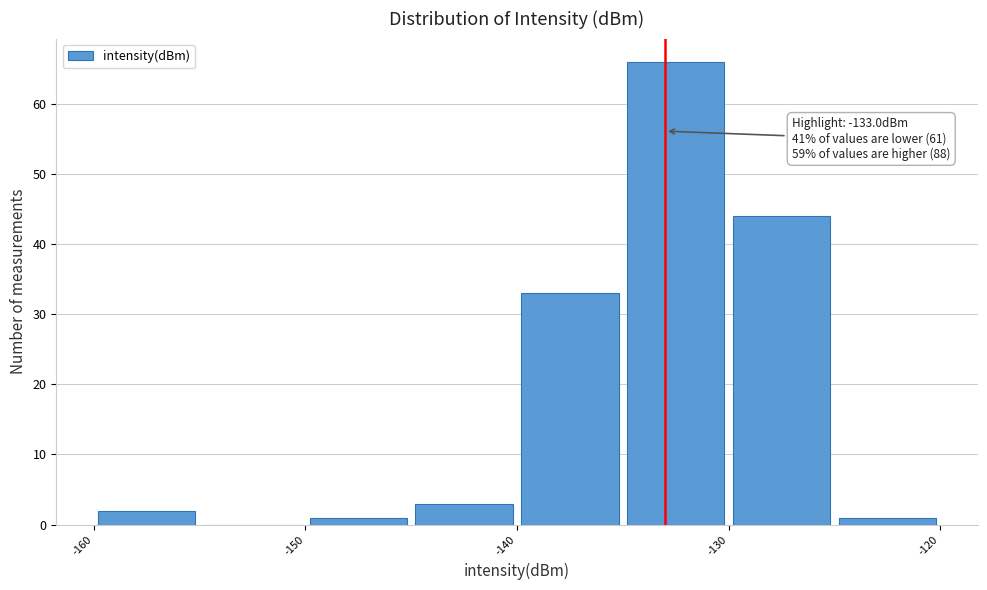

Which range on the x-axis has the tallest bar?

-135 to -130